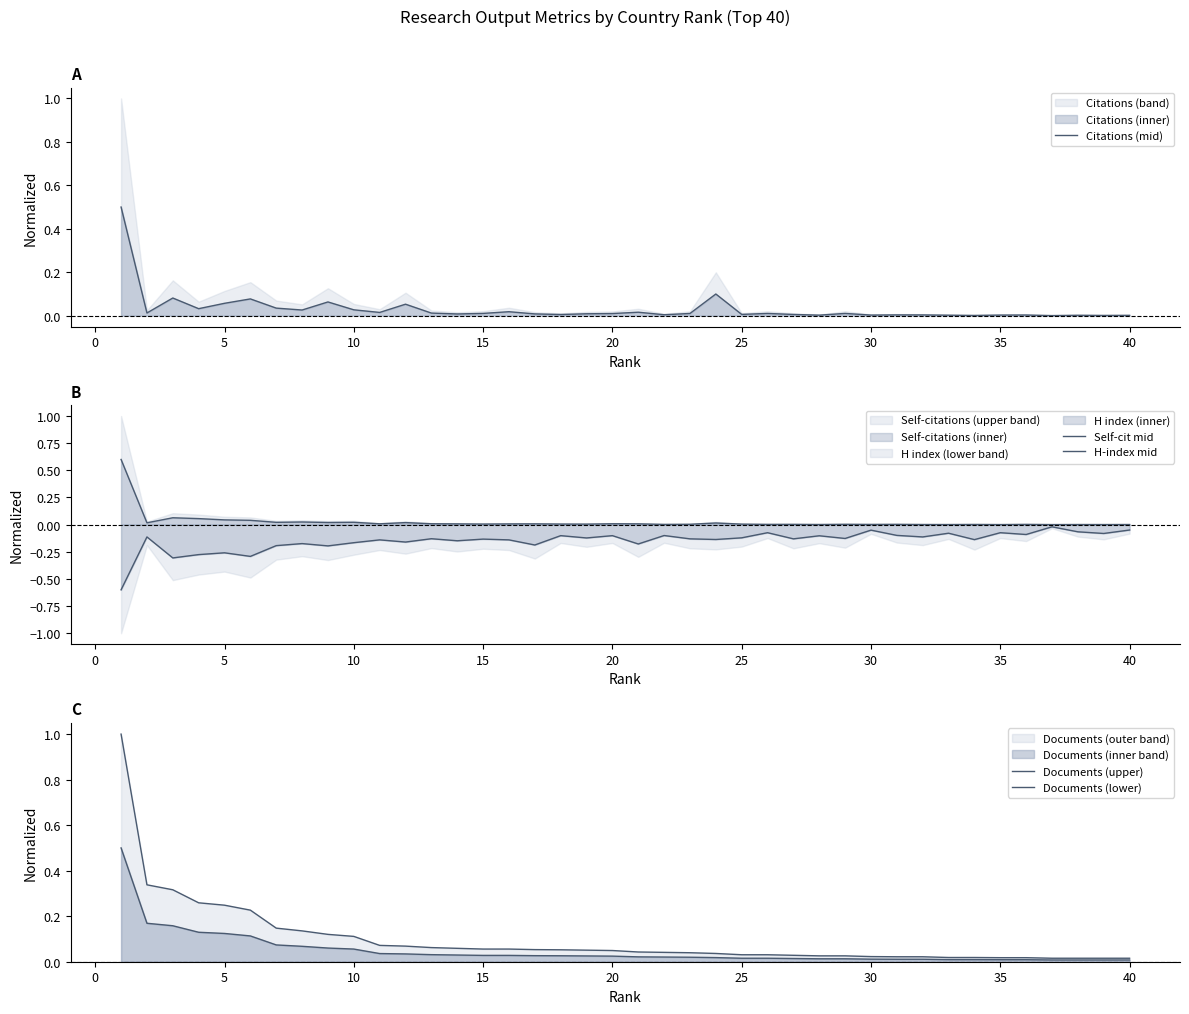

What is the maximum value for Citations (mid)?

0.5